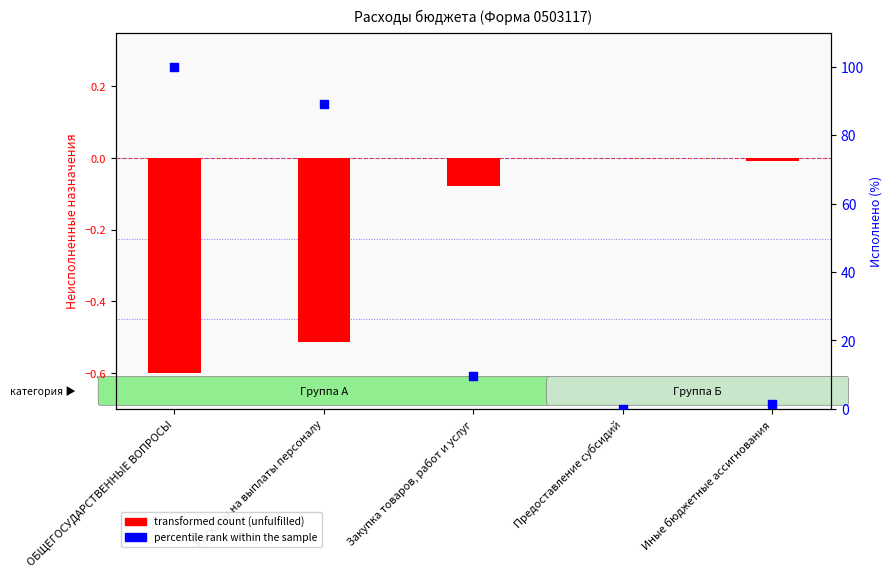

Which series contains the lowest Y value?

transformed count (unfulfilled)